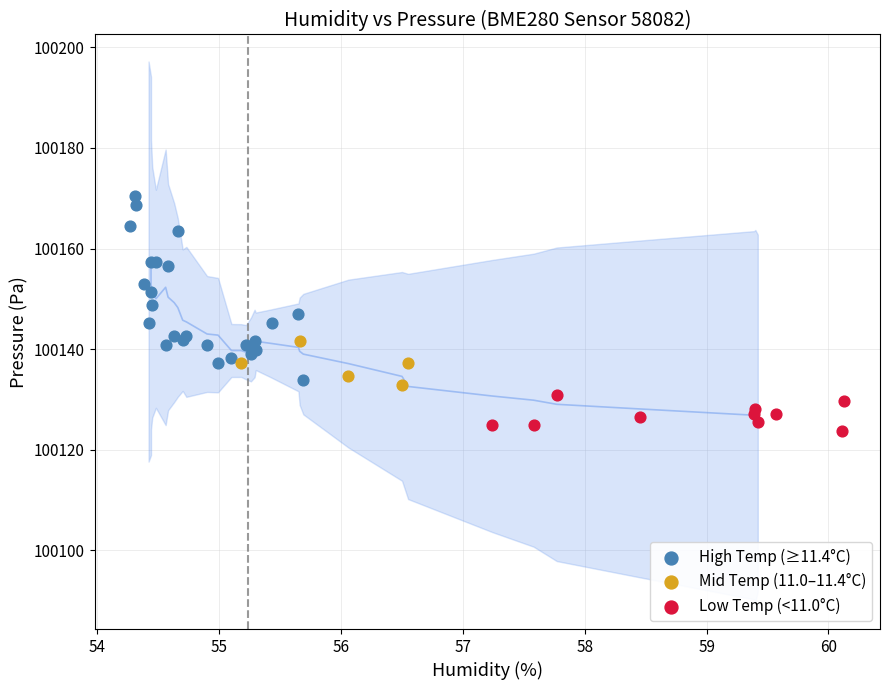

Which series has the widest spread of Y values?

High Temp (≥11.4°C)